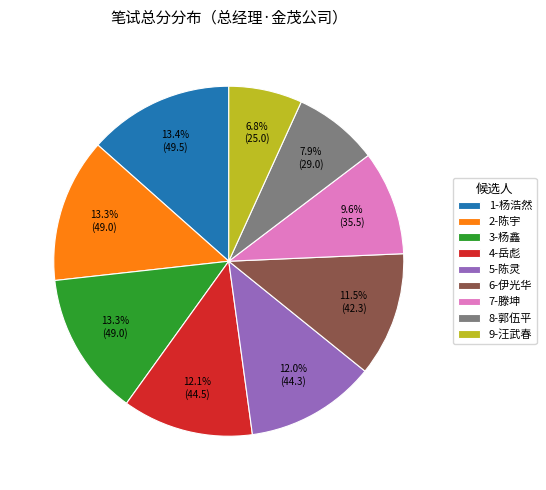

The 9-汪武春 slice represents 1% of the pie. True or false?

False